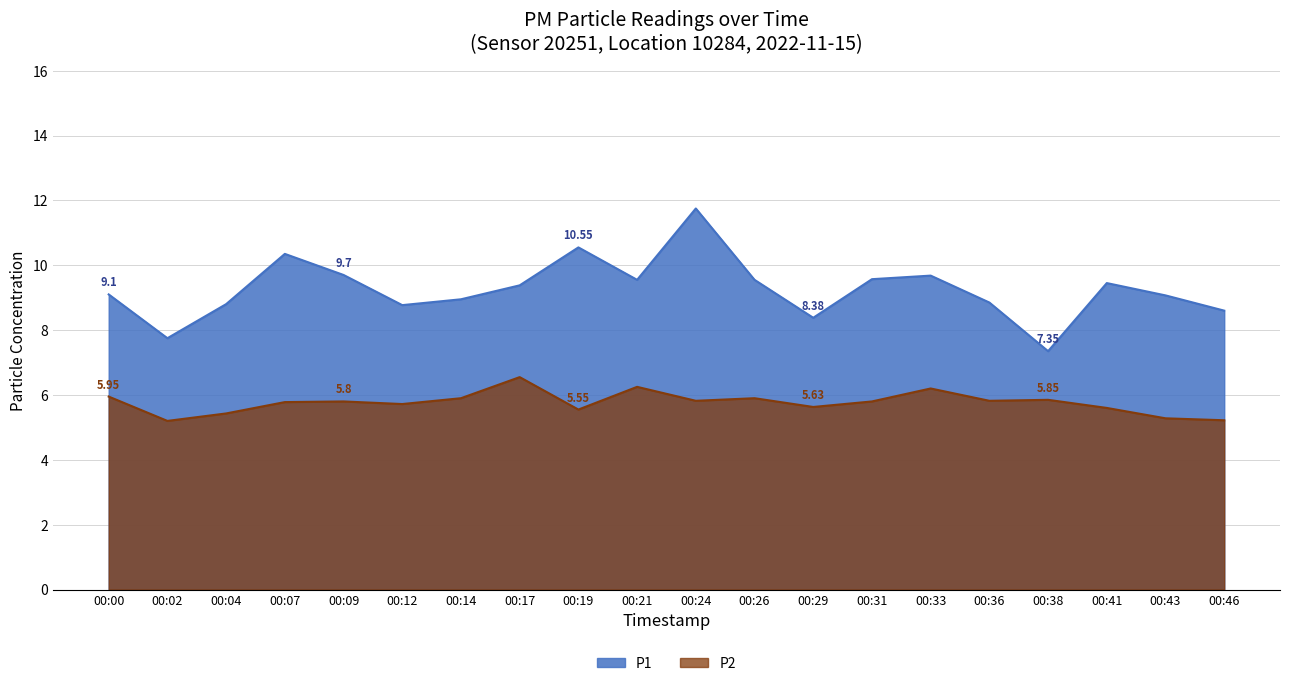

How many lines are shown in the chart?

2